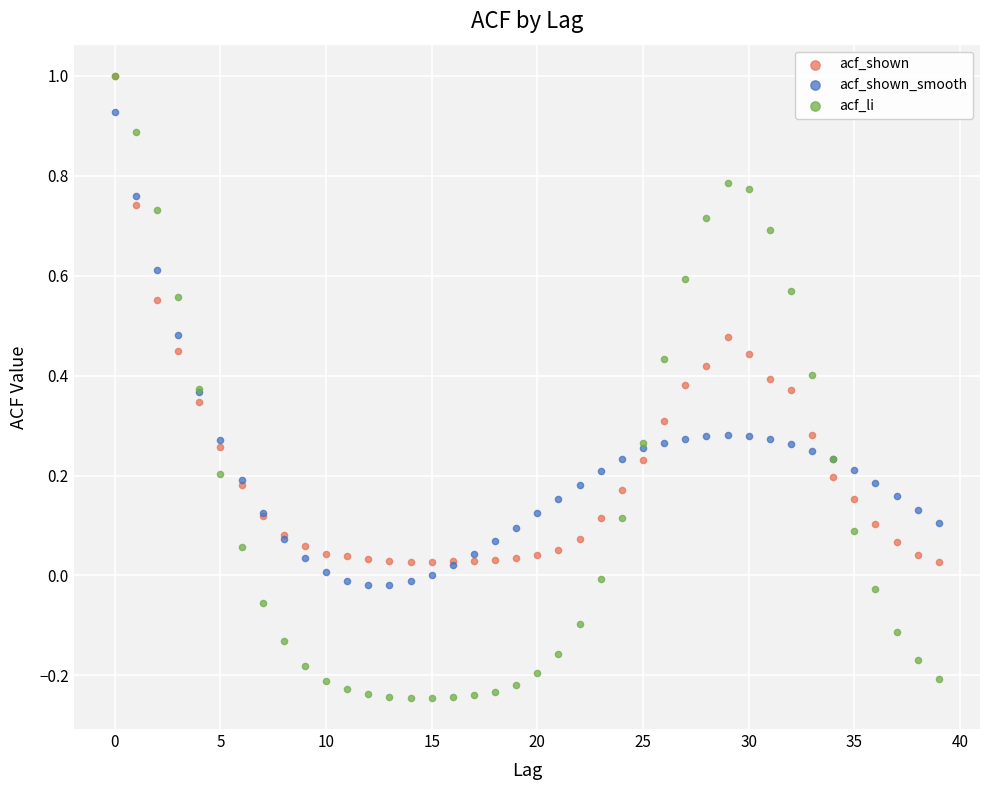

What are all the series names shown in the legend?

acf_shown, acf_shown_smooth, acf_li